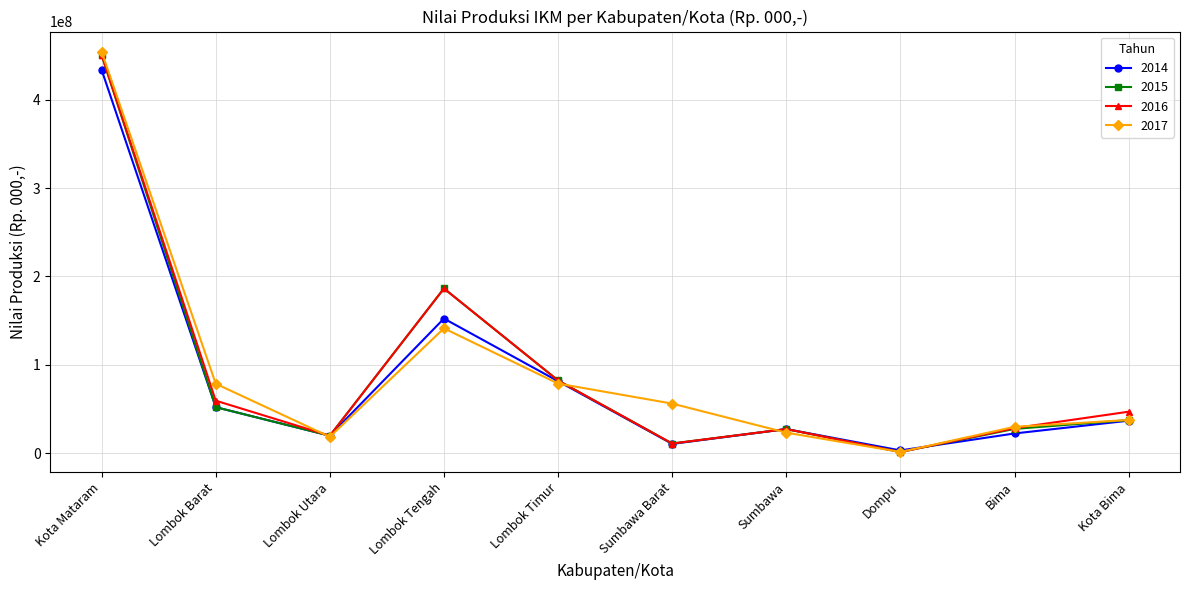

Where is the first local minimum for 2015?

Lombok Utara